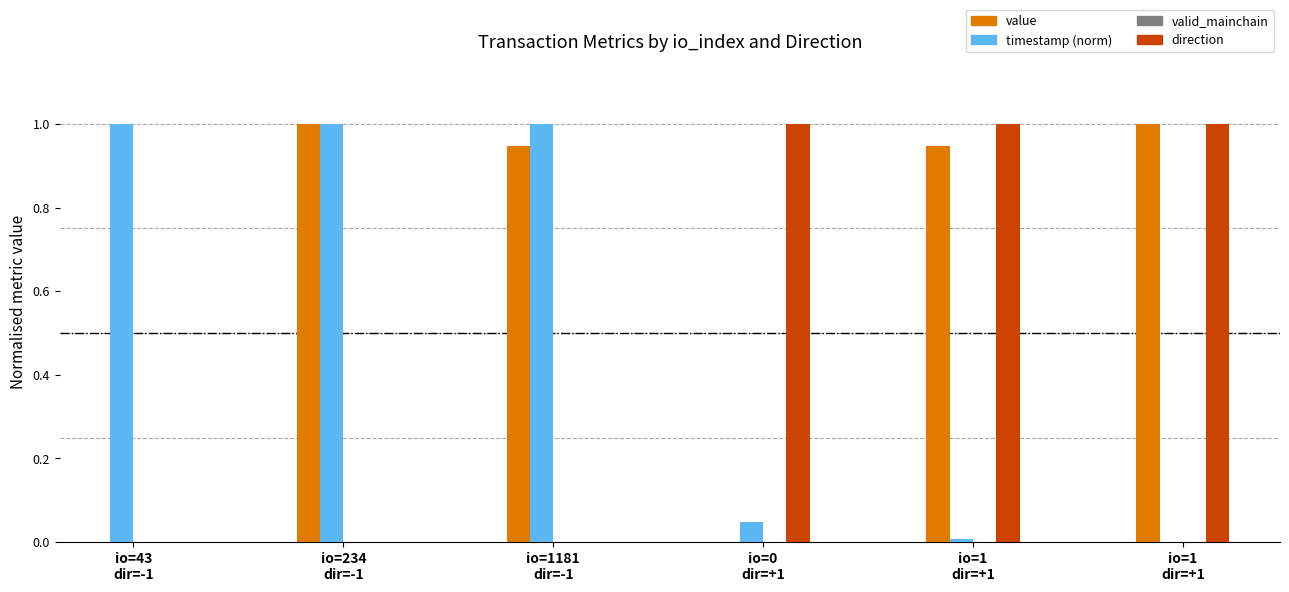

What is the difference between the highest and lowest values at io=234
dir=-1?

1.0